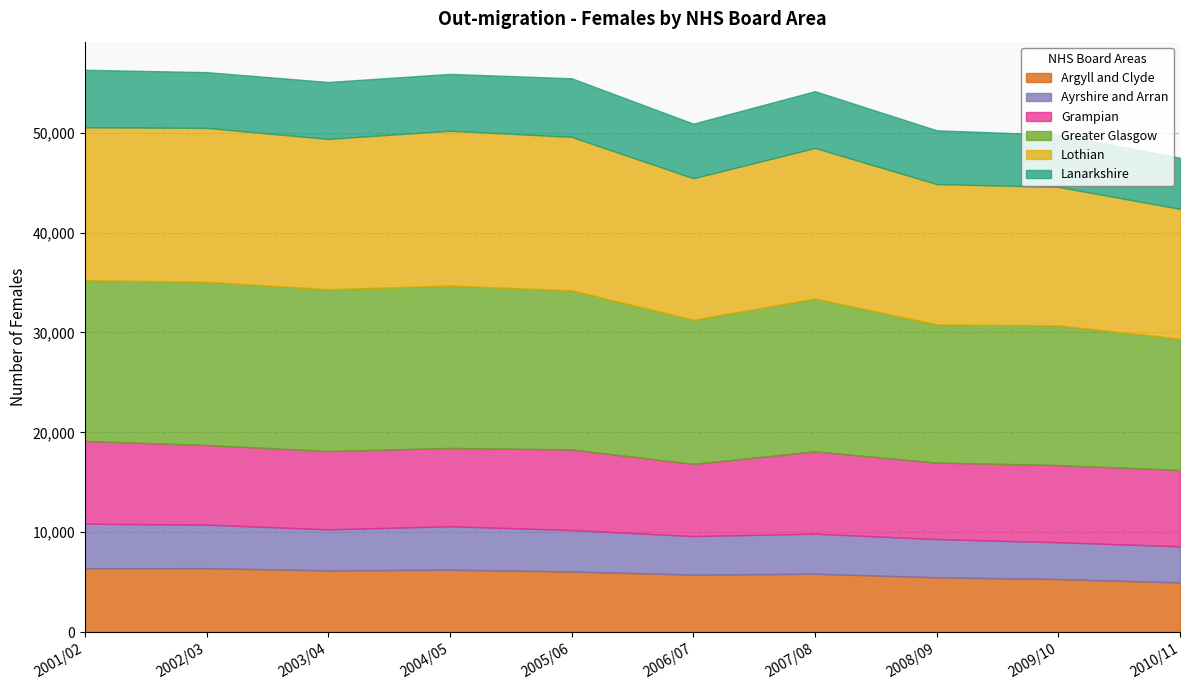

What is the highest value of the Greater Glasgow series?

16335